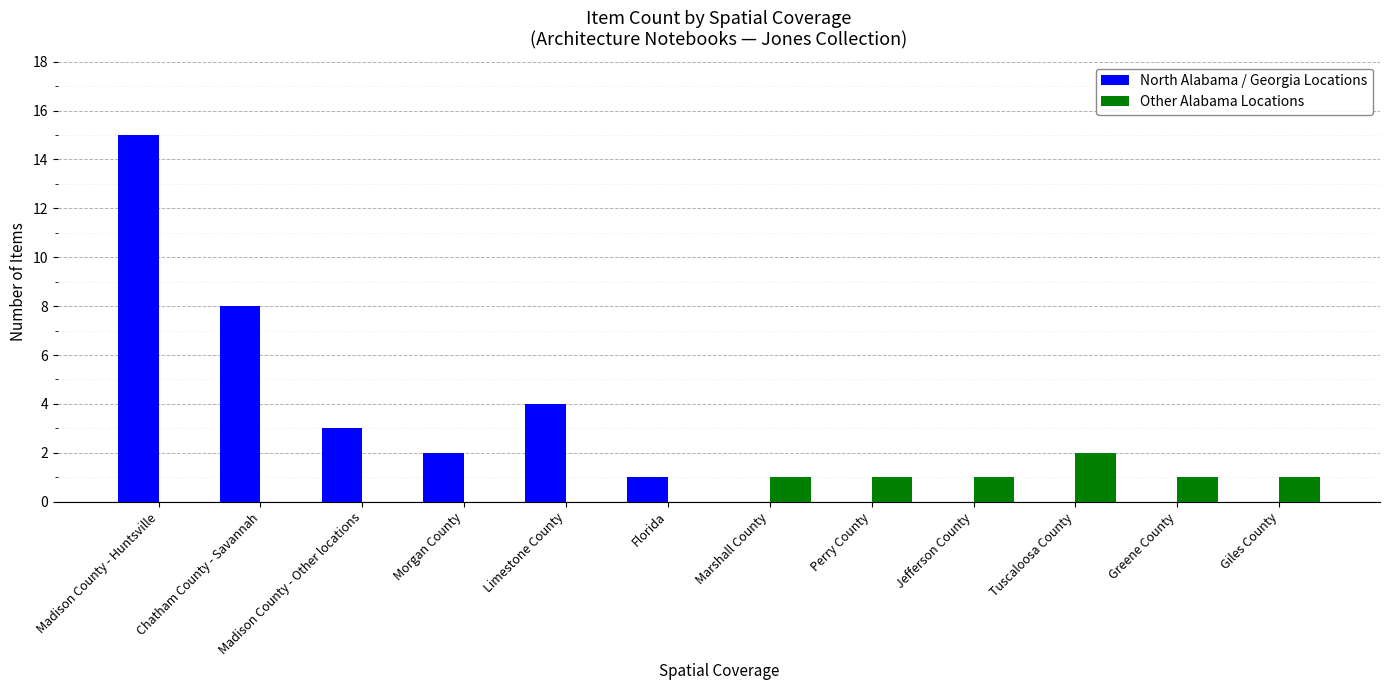

Which series changed the most between Madison County - Huntsville and Jefferson County?

North Alabama / Georgia Locations